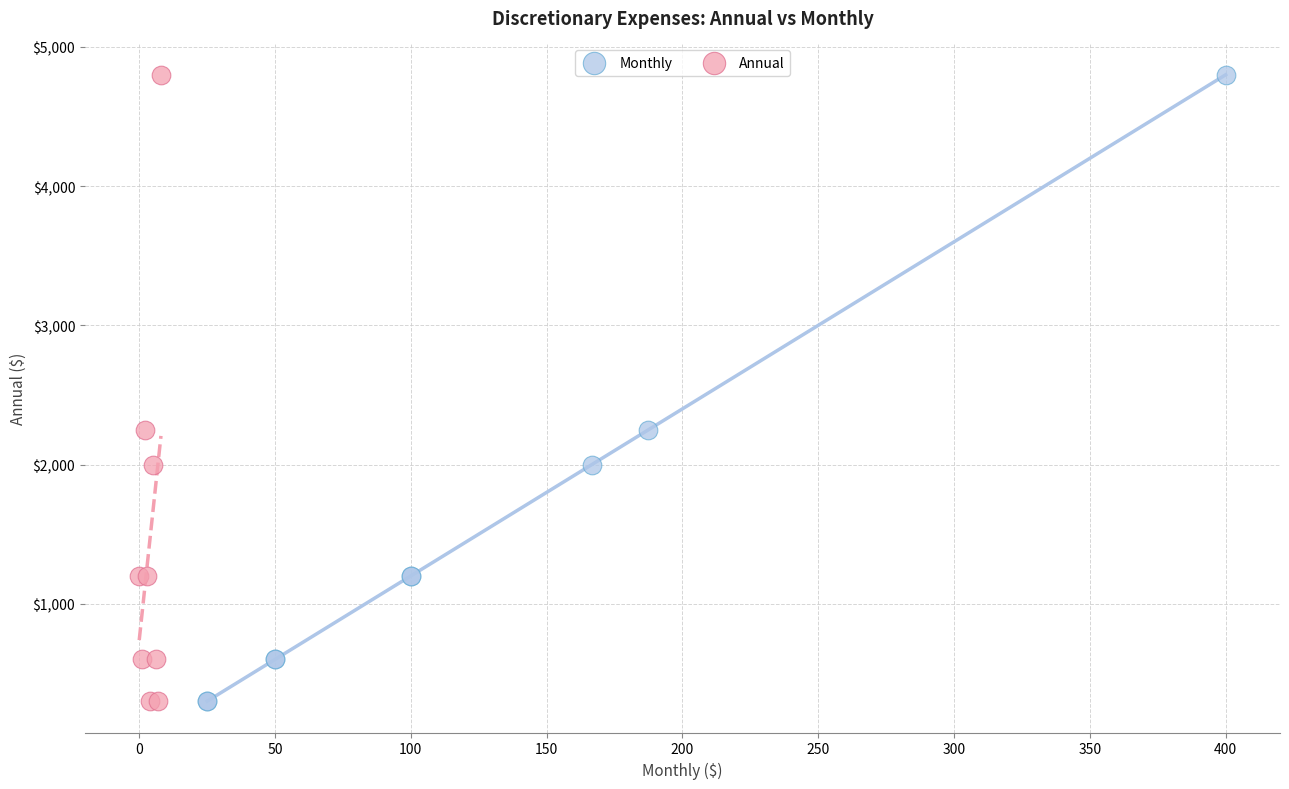

What are all the series names shown in the legend?

Monthly, Annual